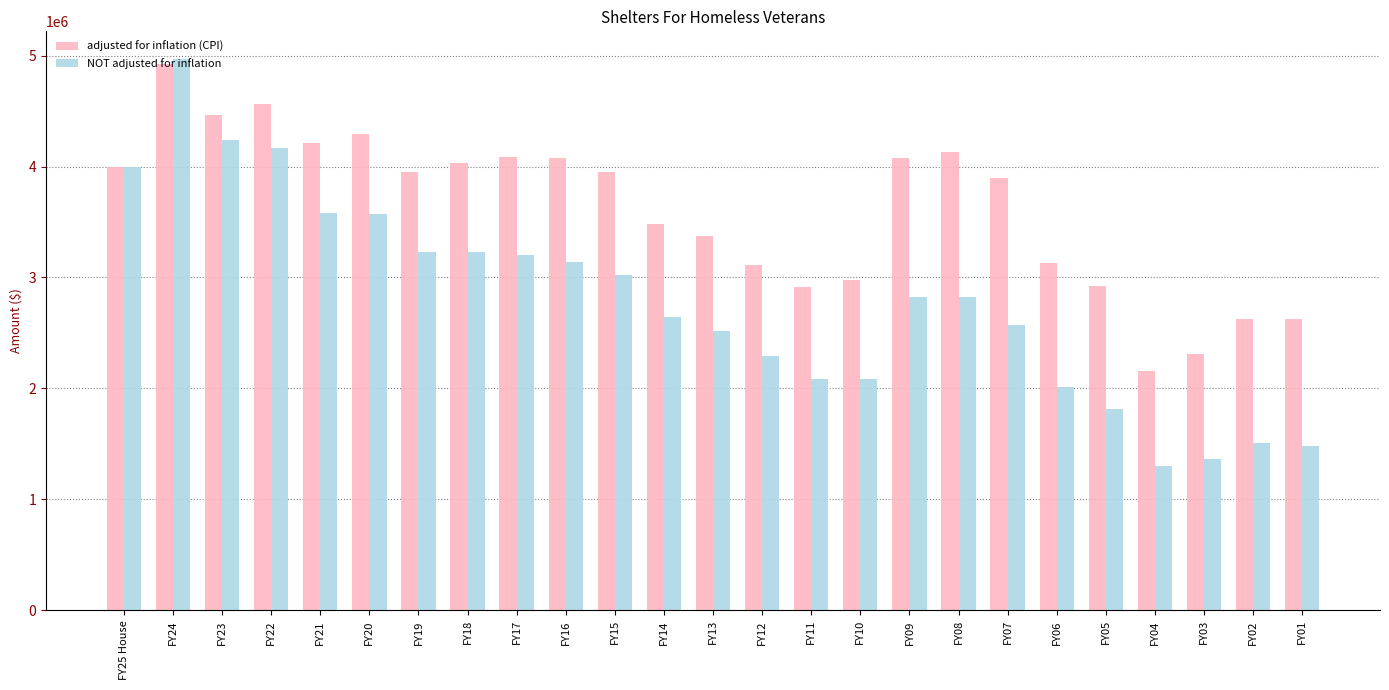

Rank the series by their maximum value, from lowest to highest.

adjusted for inflation (CPI), NOT adjusted for inflation